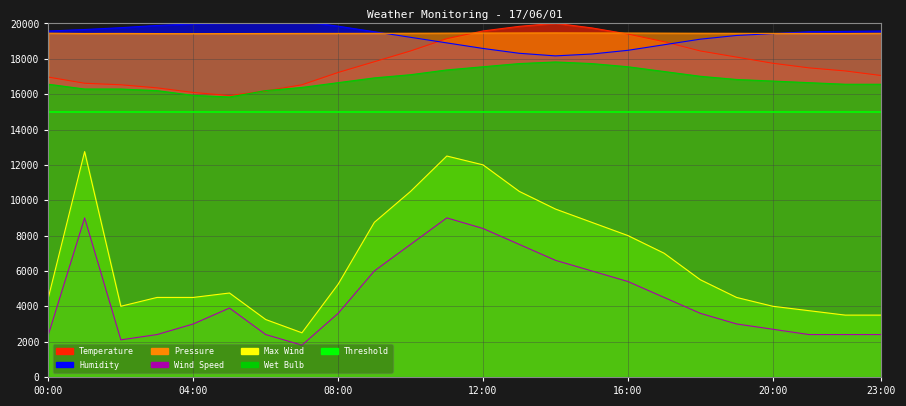

What is the sum of all Pressure values?

466623.3